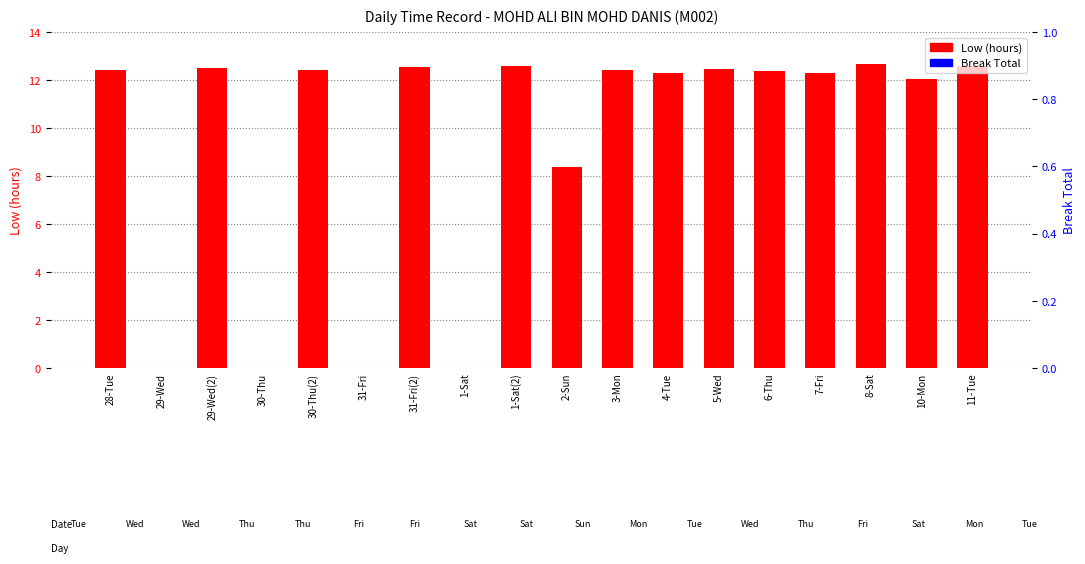

Does the chart contain any negative values?

No